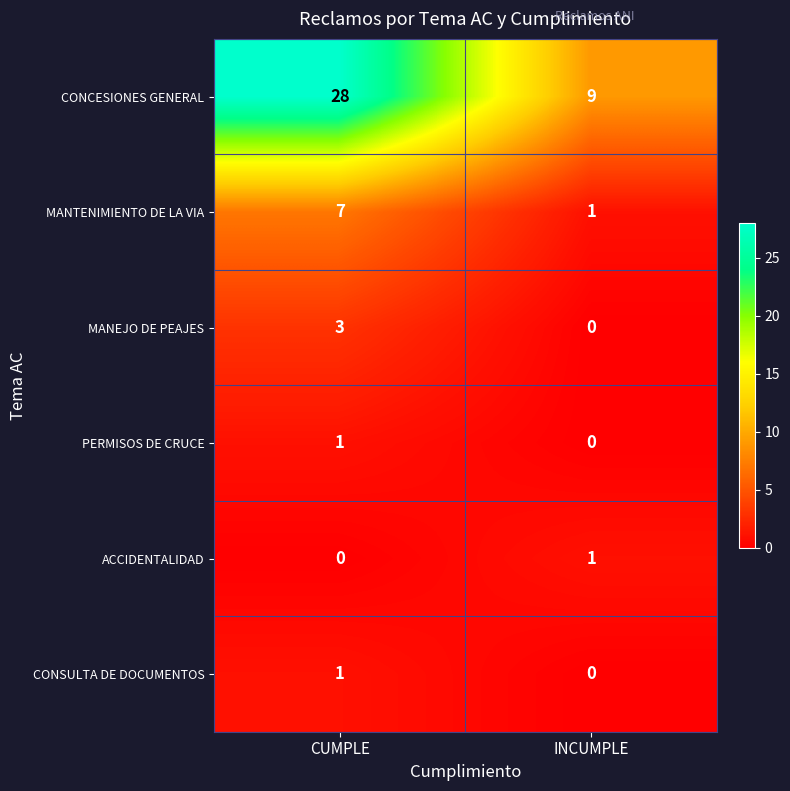

The value of ACCIDENTALIDAD at CUMPLE is 0. True or false?

True